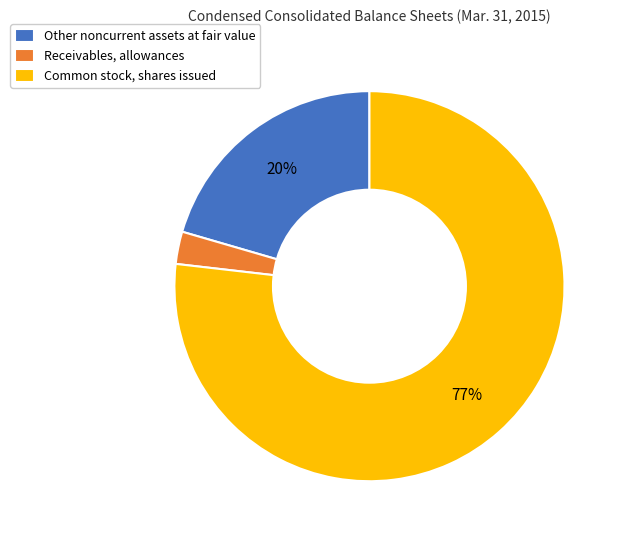

Count the number of slices in the pie.

3